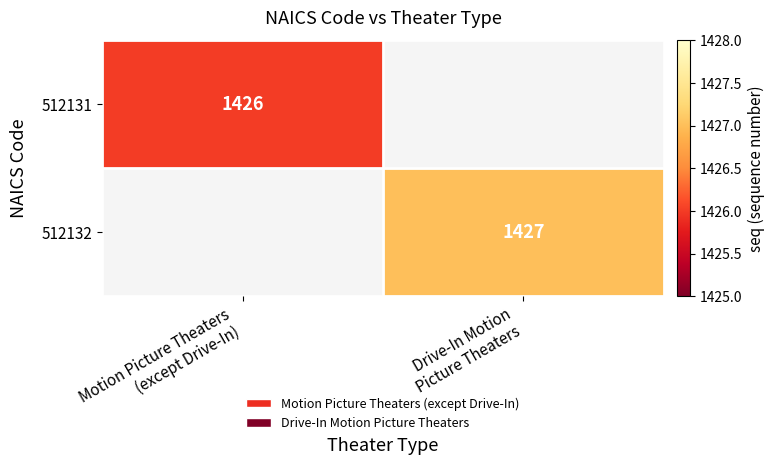

How many distinct data groups are displayed?

2